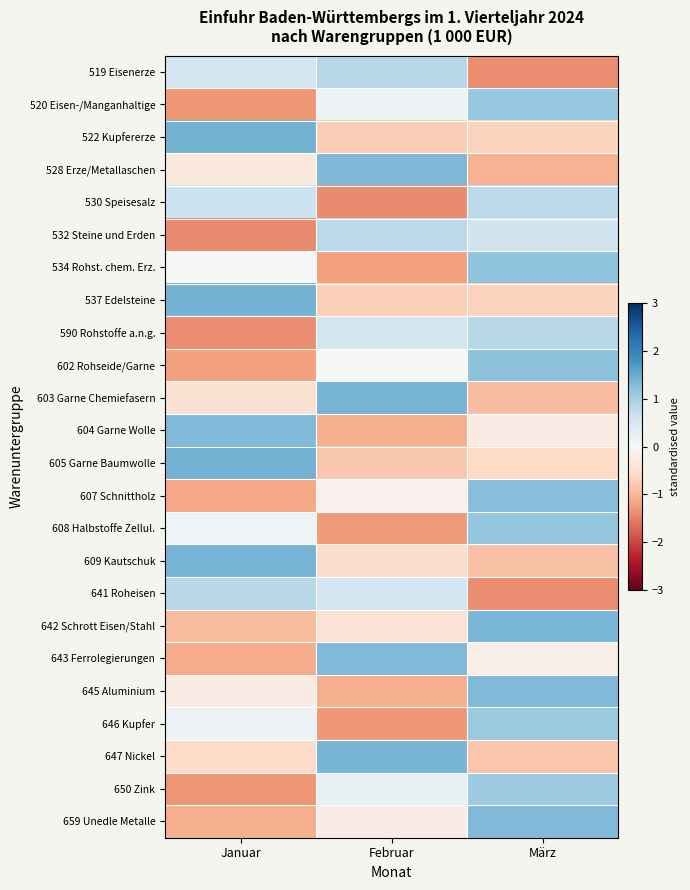

Is the value of 647 Nickel at Februar greater than the value of 532 Steine und Erden at März?

Yes